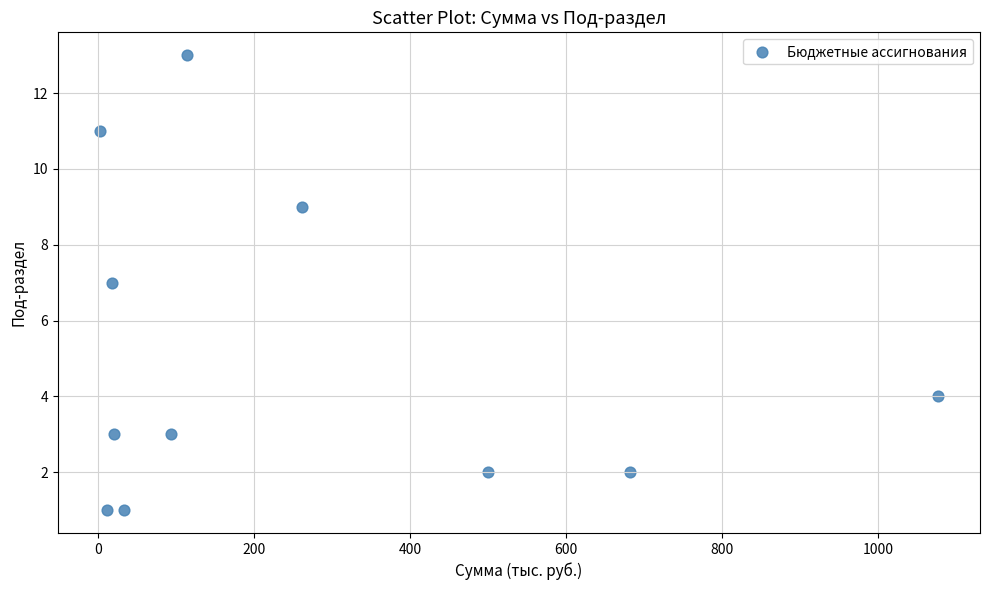

What is the range of Y values (max minus min)?

12